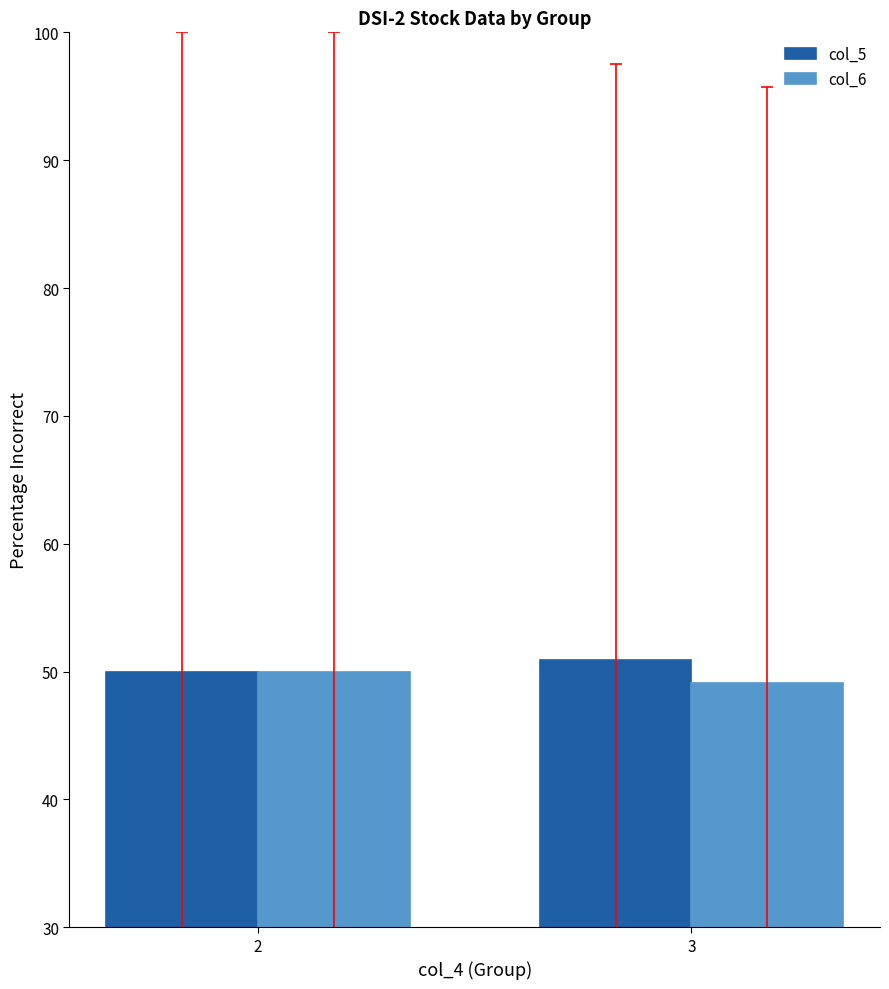

What is the total value across all series at 3?

100.0